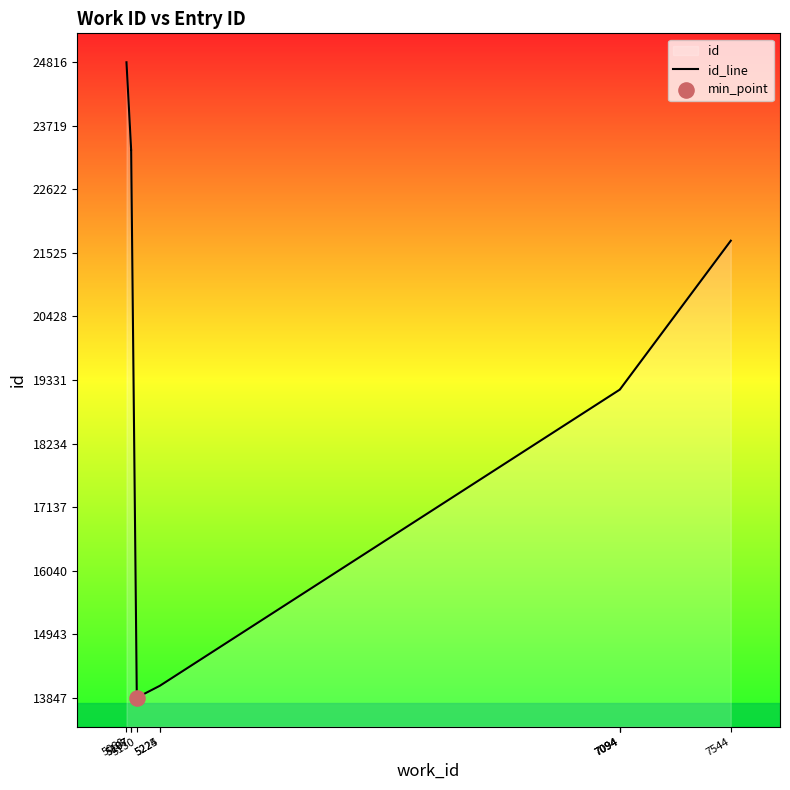

Which has a higher value, 5107 or 5088?

5088